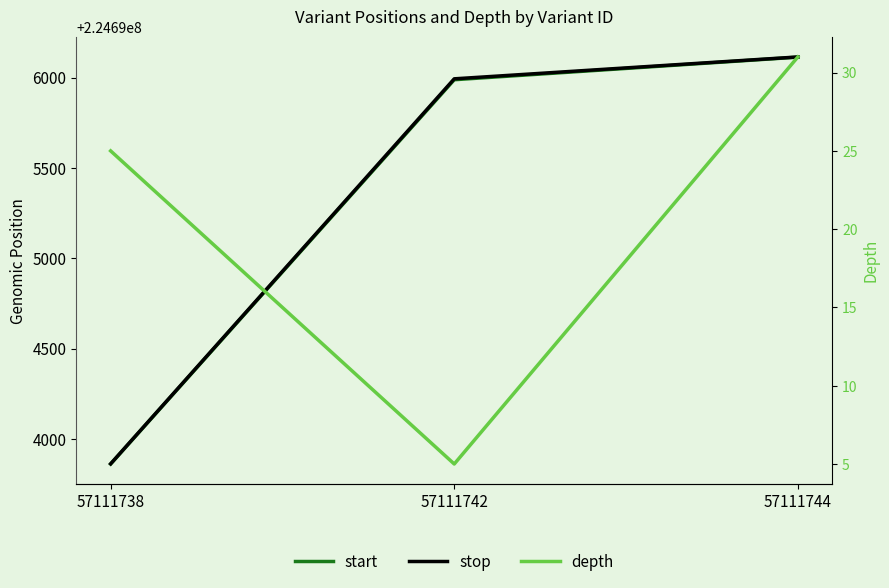

Which series has the largest range (max minus min)?

start